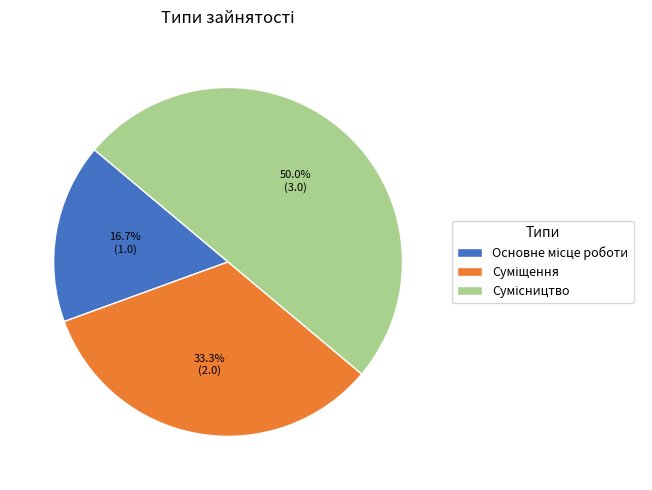

What percentage is NOT represented by Суміщення?

66.7%